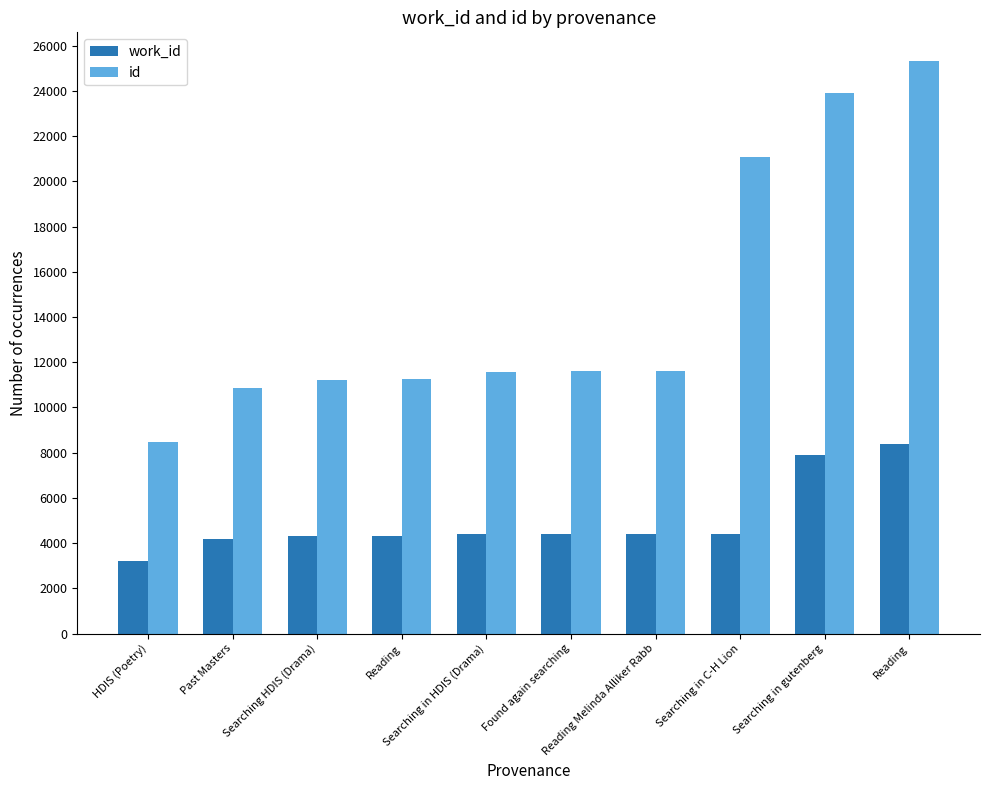

What is the difference between the maximum and second lowest values in the id series?

14477